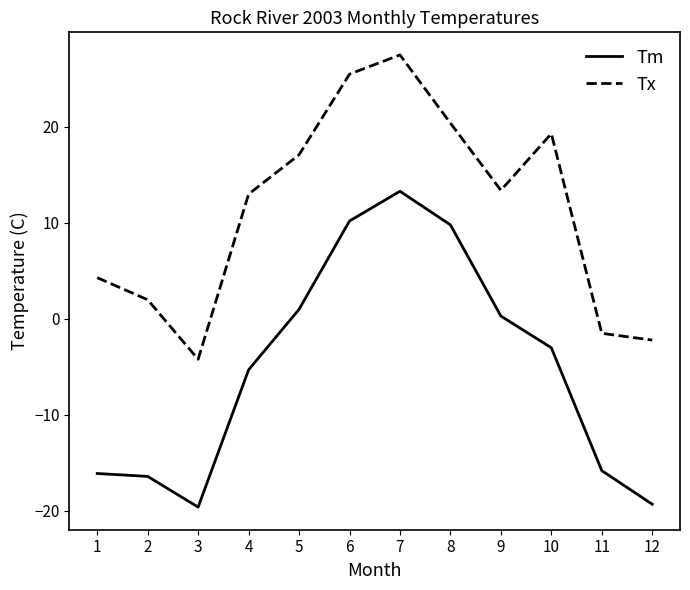

The value of Tm at 4 is -5.3. True or false?

True